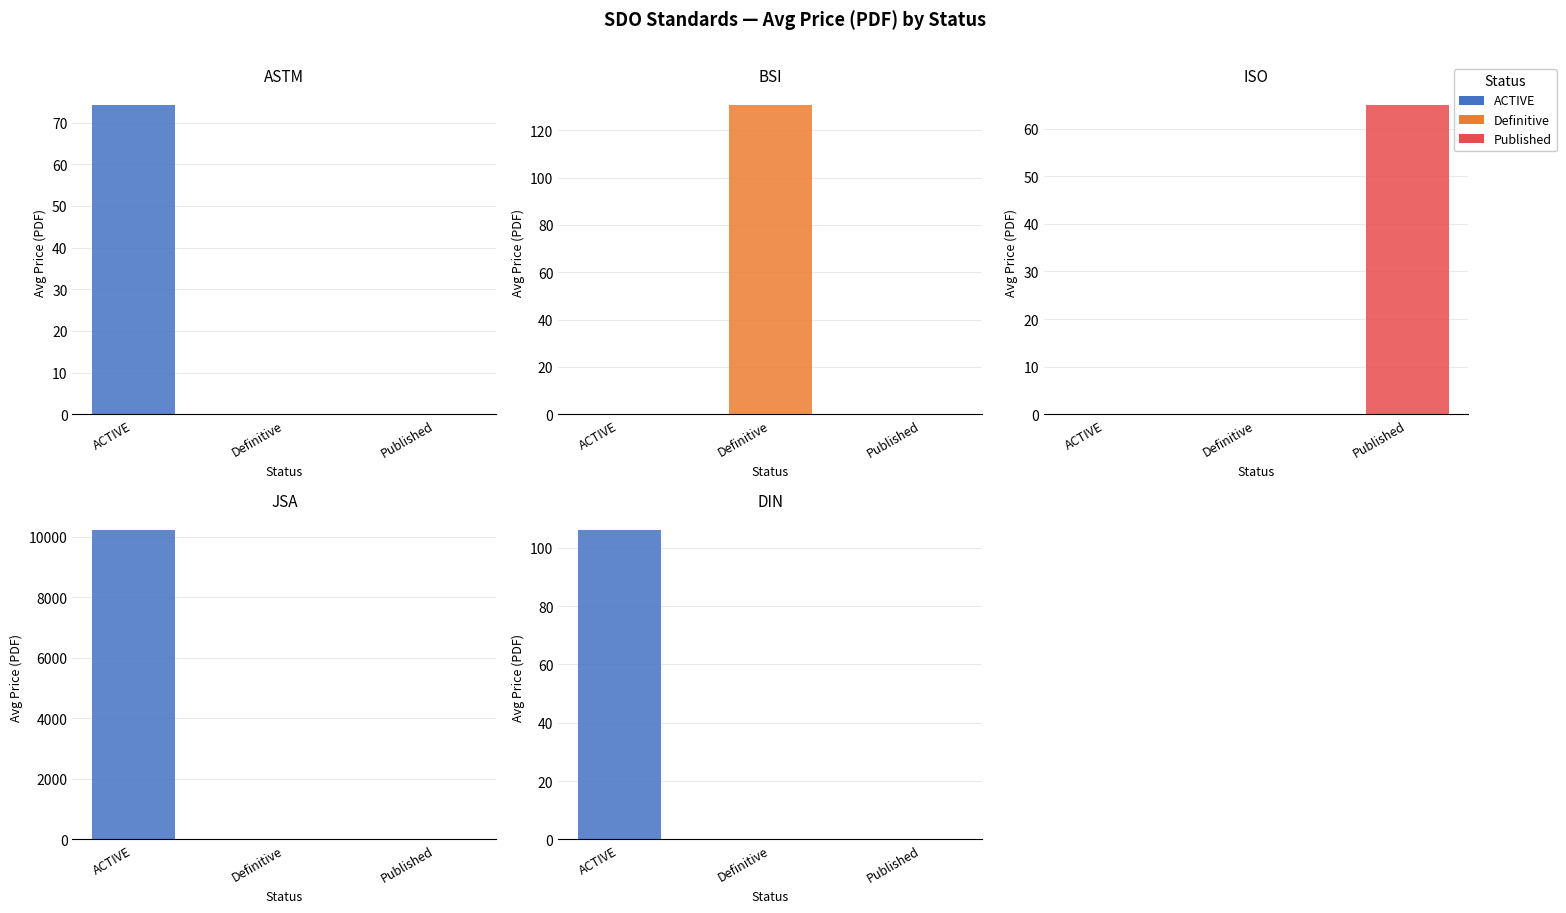

Which series has the largest range (max minus min)?

JSA